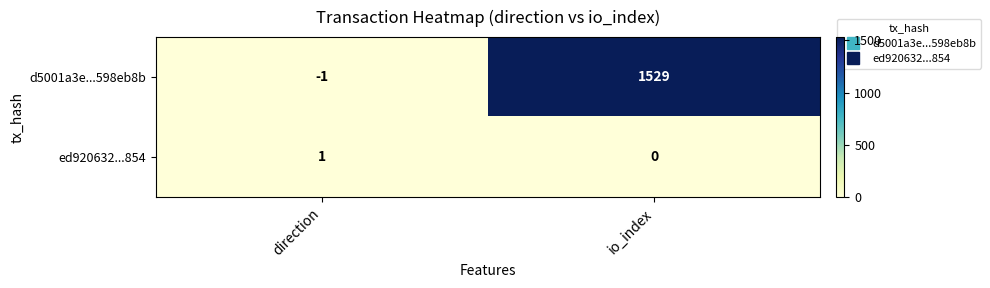

How many negative values does the d5001a3e...598eb8b series have?

1